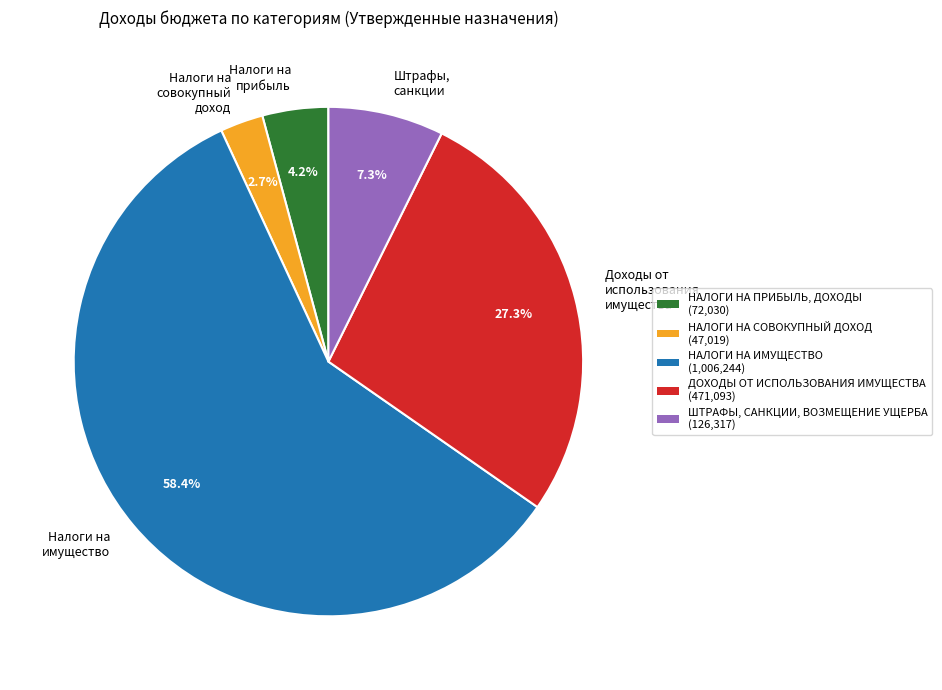

To the nearest percent, what is the average slice percentage?

20%